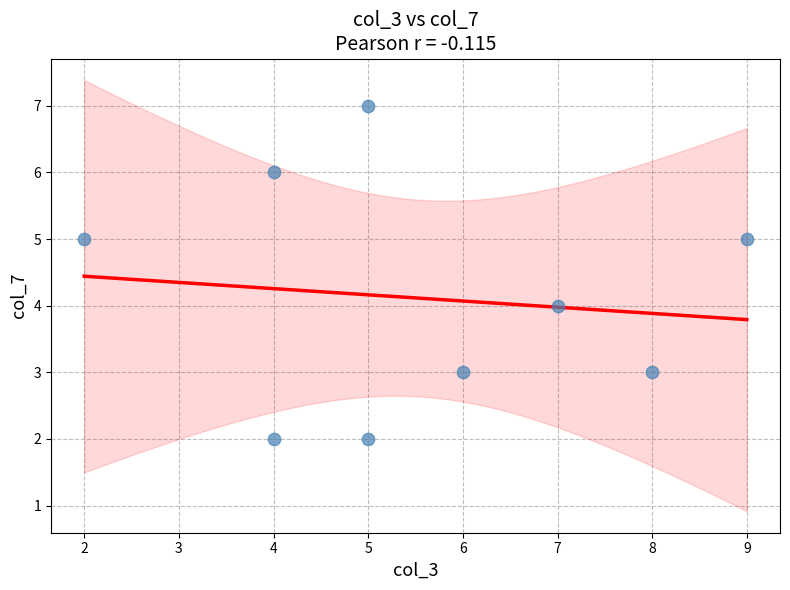

What is the average Y value?

4